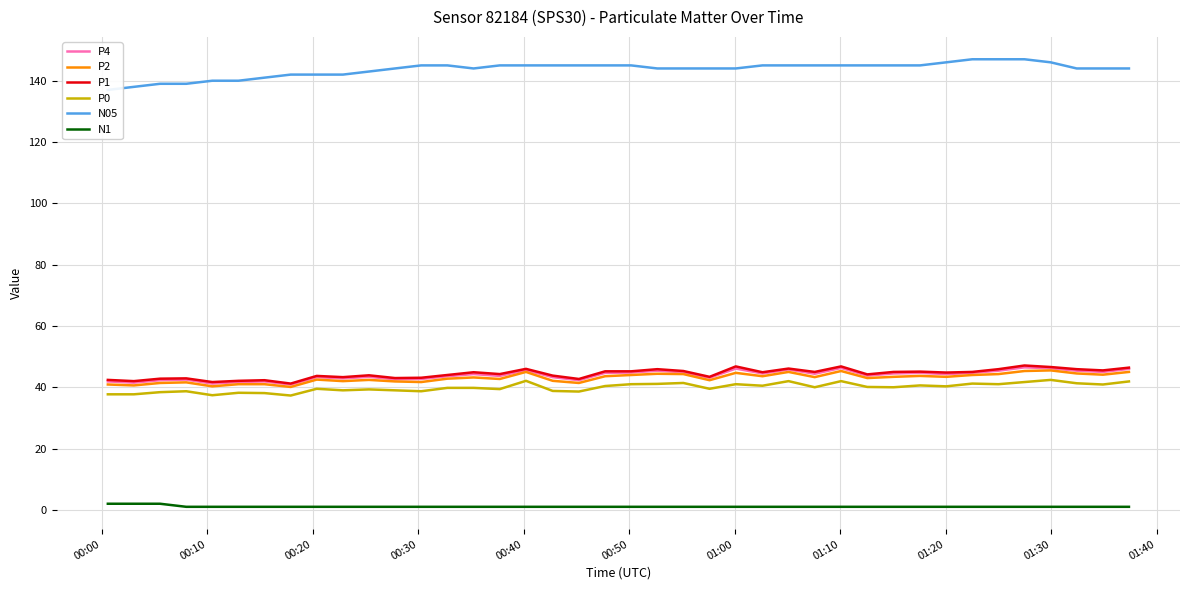

What is the difference between the maximum and minimum values in the P2 series?

5.4